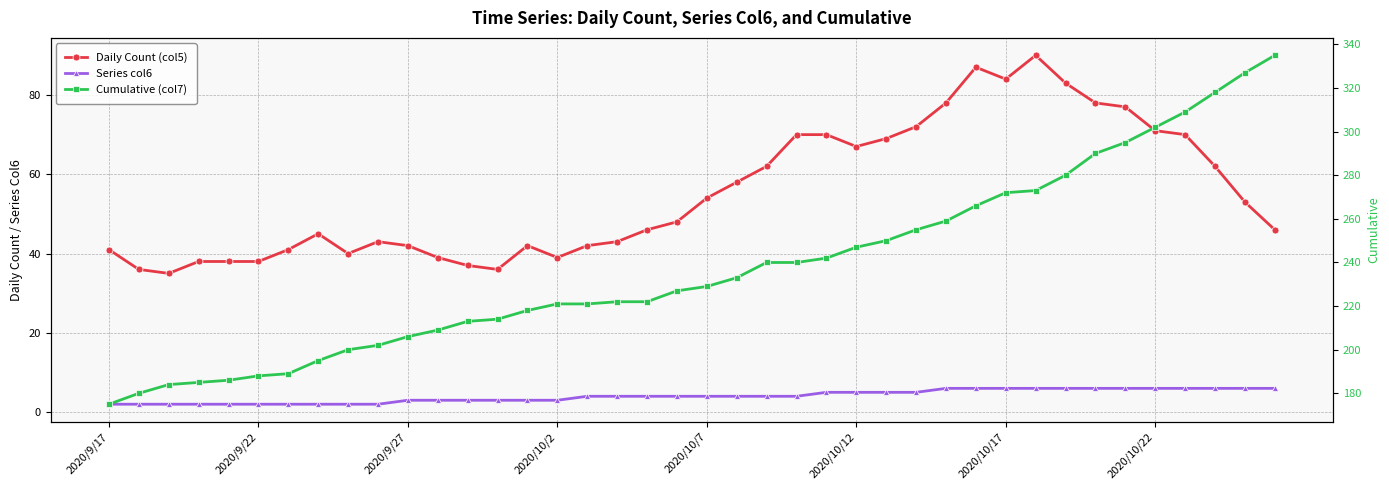

What position from the left is 12?

13